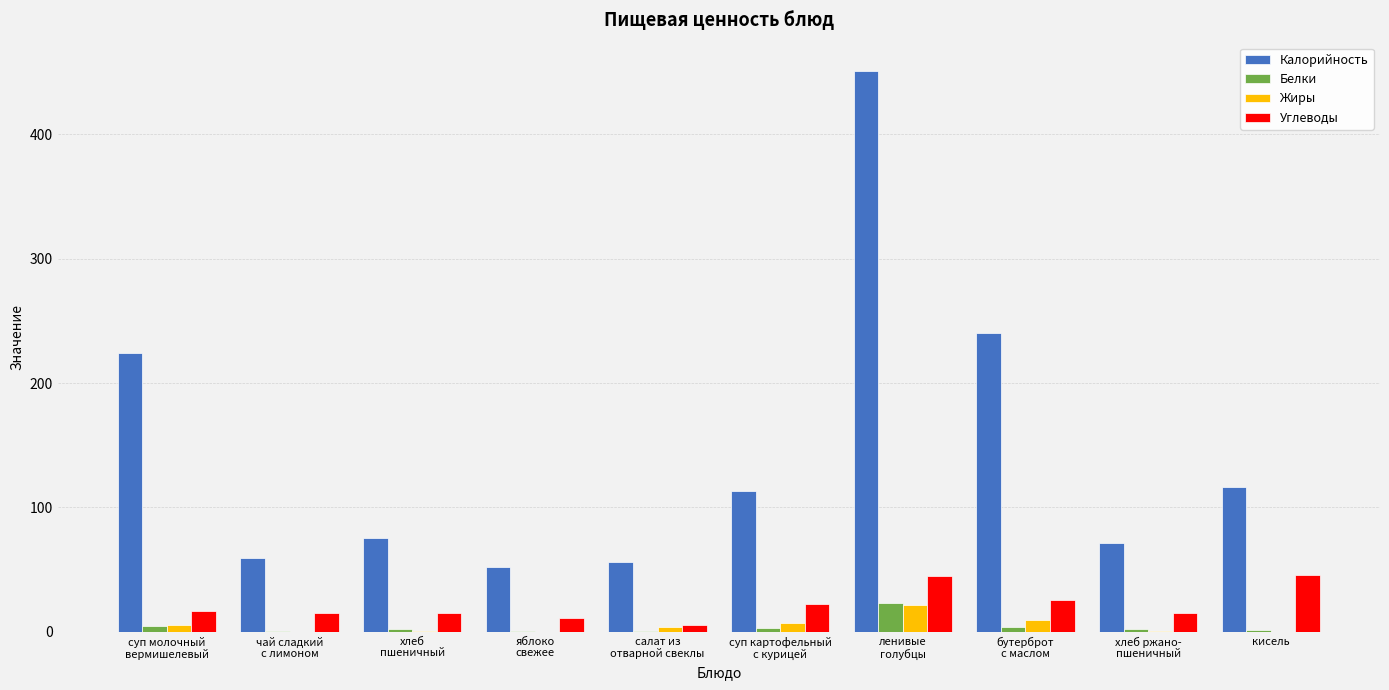

Are the bars grouped side by side (vs. stacked)?

Yes